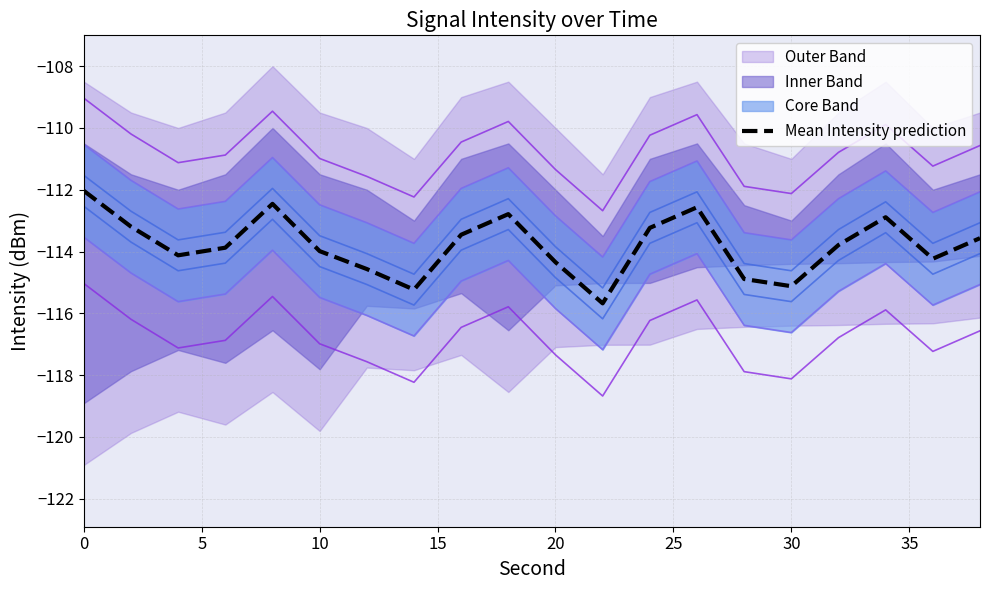

What is the highest value of the Mean Intensity prediction series?

-112.0